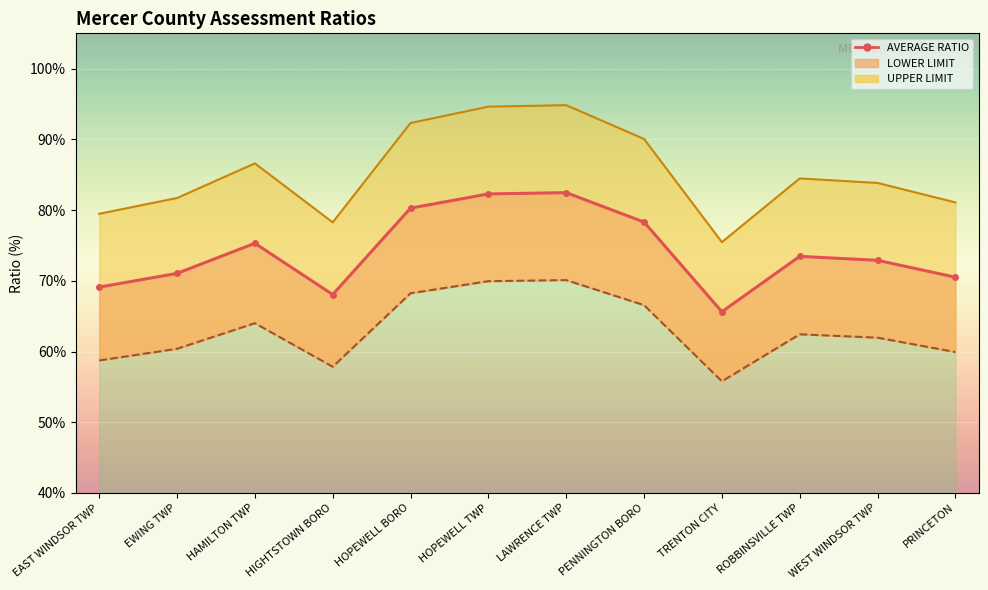

Rank the categories by value from highest to lowest.

LAWRENCE TWP, HOPEWELL TWP, HOPEWELL BORO, PENNINGTON BORO, HAMILTON TWP, ROBBINSVILLE TWP, WEST WINDSOR TWP, EWING TWP, PRINCETON, EAST WINDSOR TWP, HIGHTSTOWN BORO, TRENTON CITY